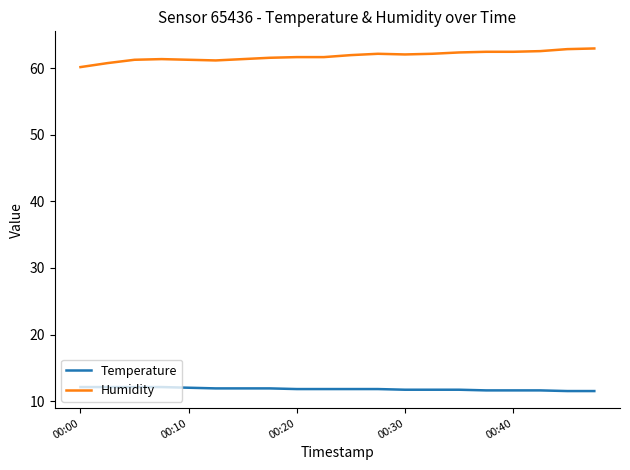

At how many categories does at least one series exceed 57?

20